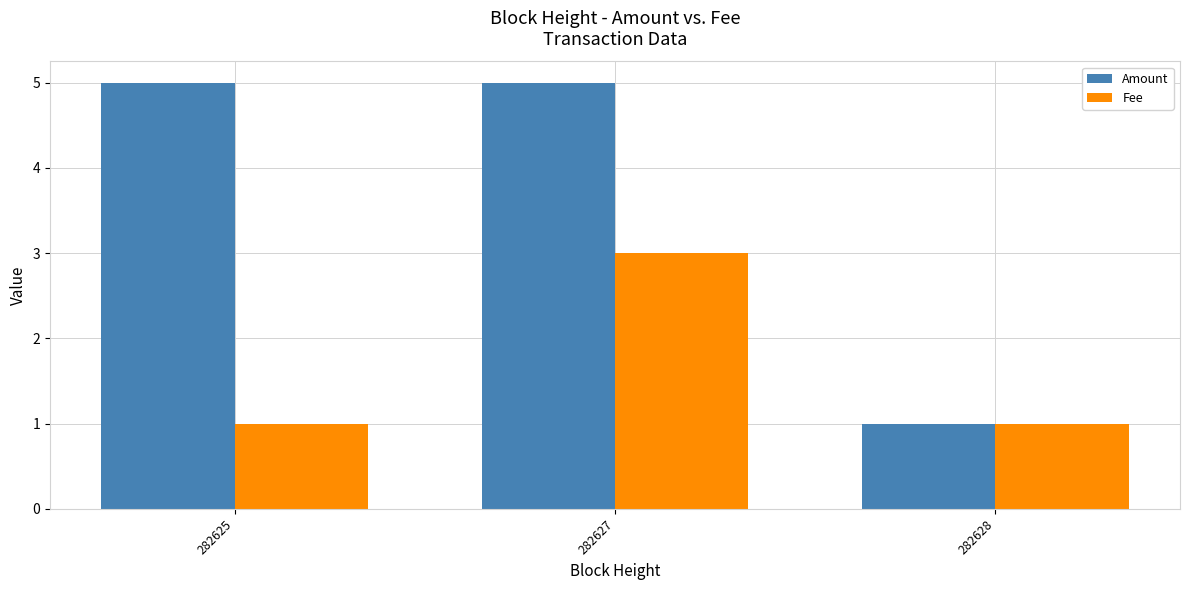

What is the value of the Amount bar at the 2nd from the left?

5